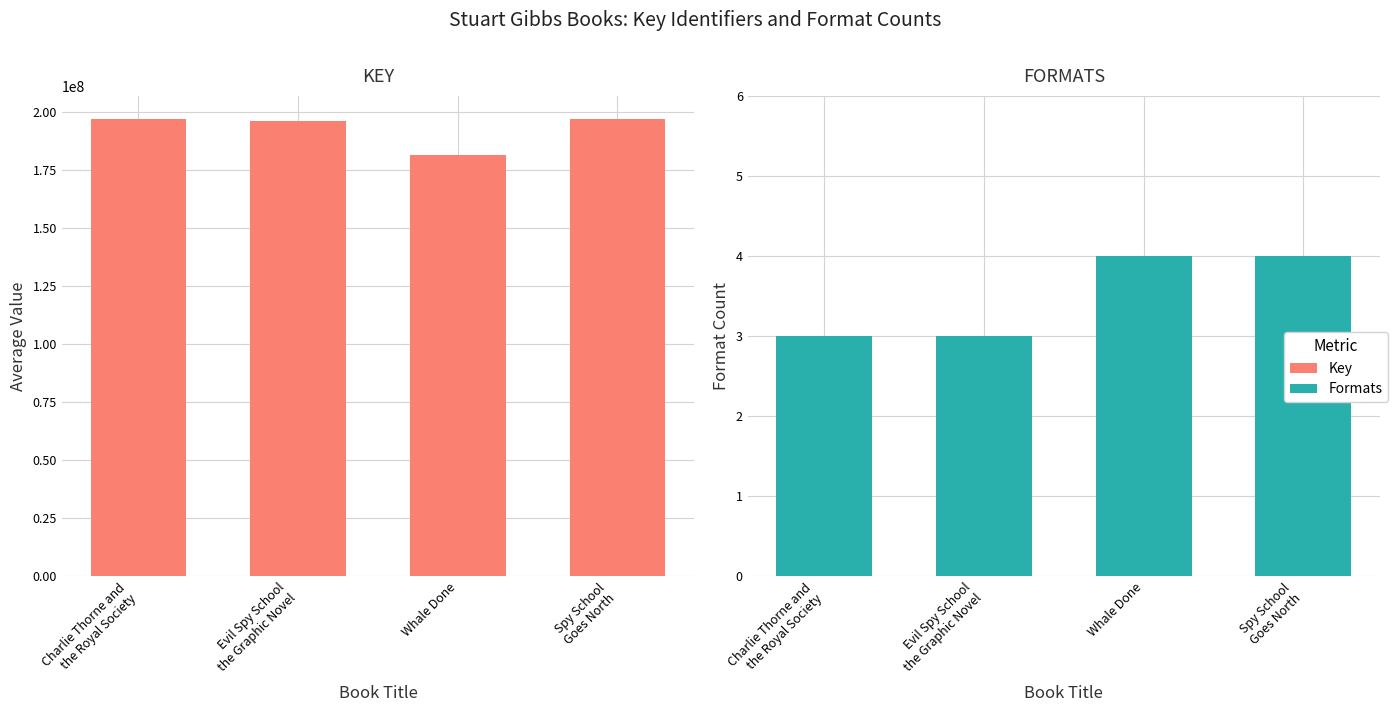

What is the spread (max minus min) of values at Whale Done?

181435329